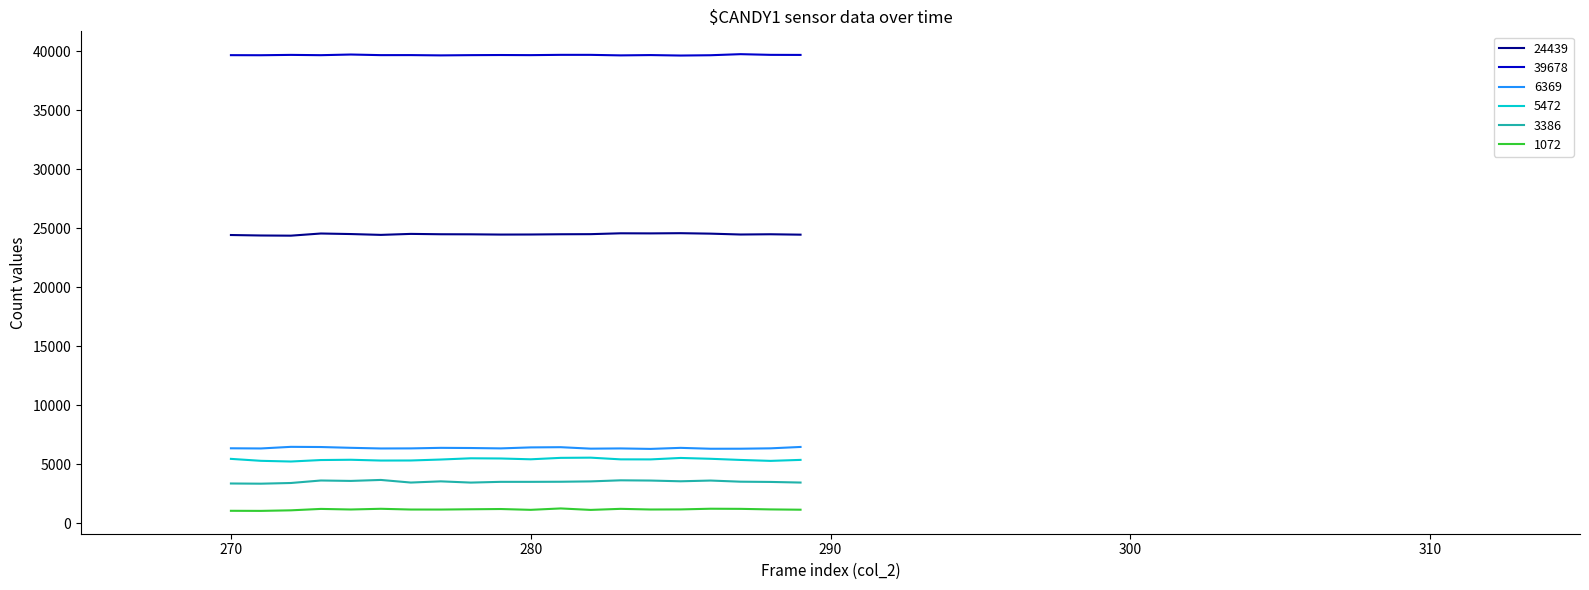

True or false: 39678 and 5472 intersect in this chart.

False